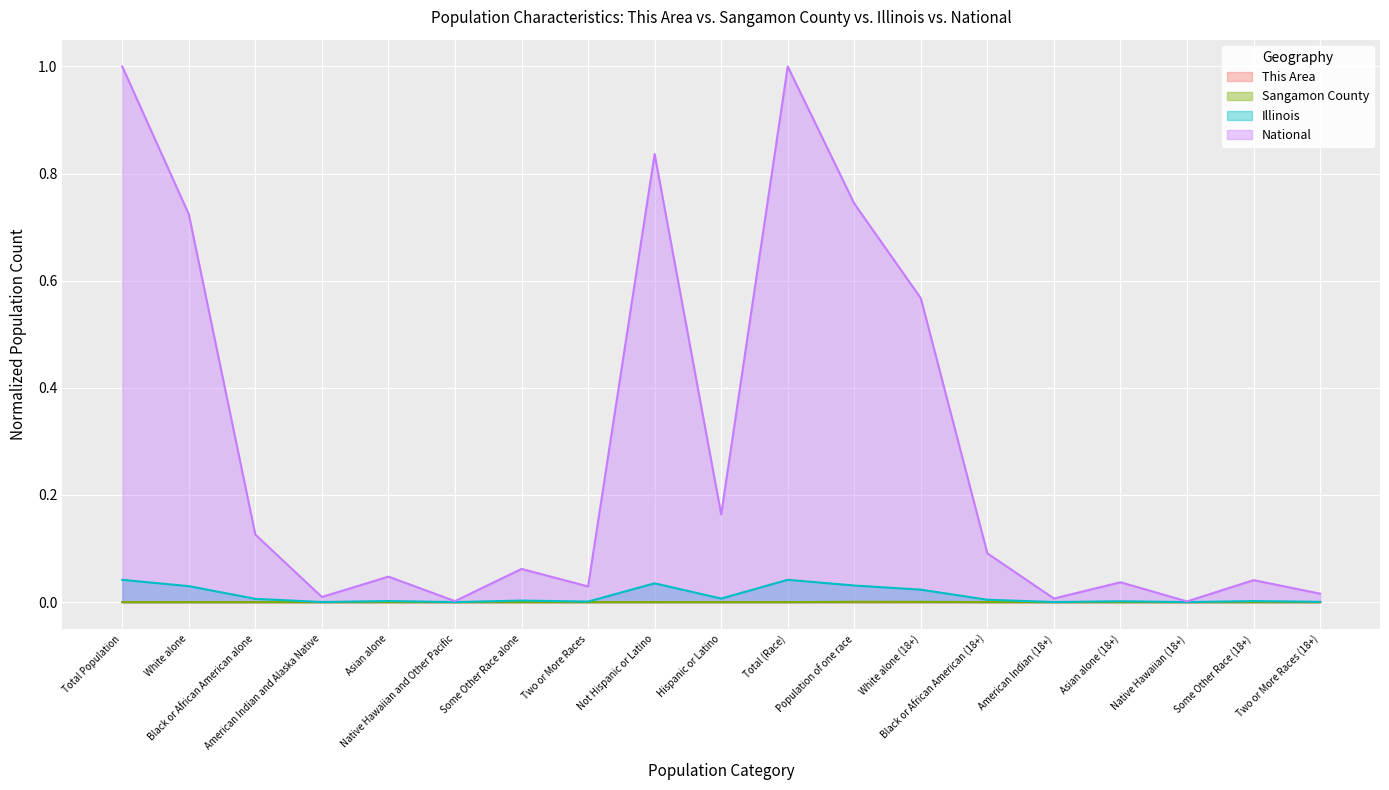

The Illinois series shows 0.1 at Total Population. True or false?

False